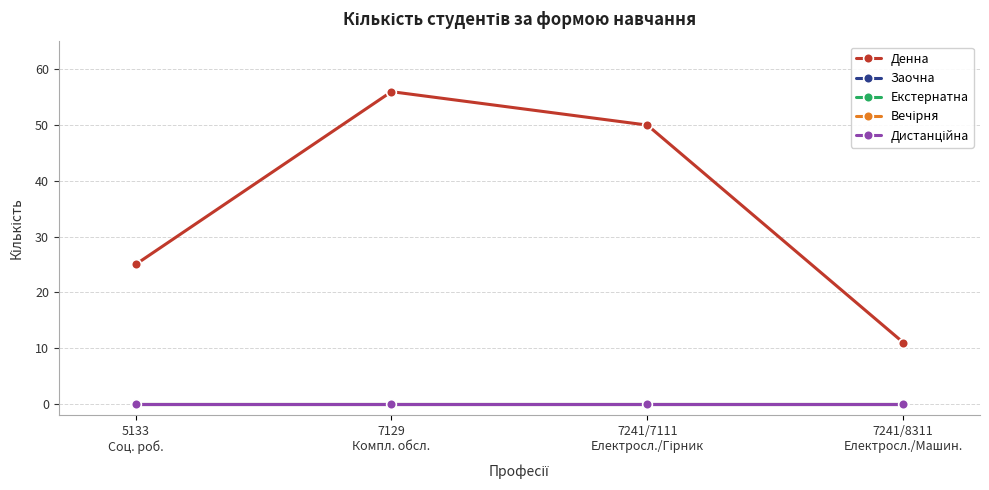

Does the chart have visible grid lines?

Yes